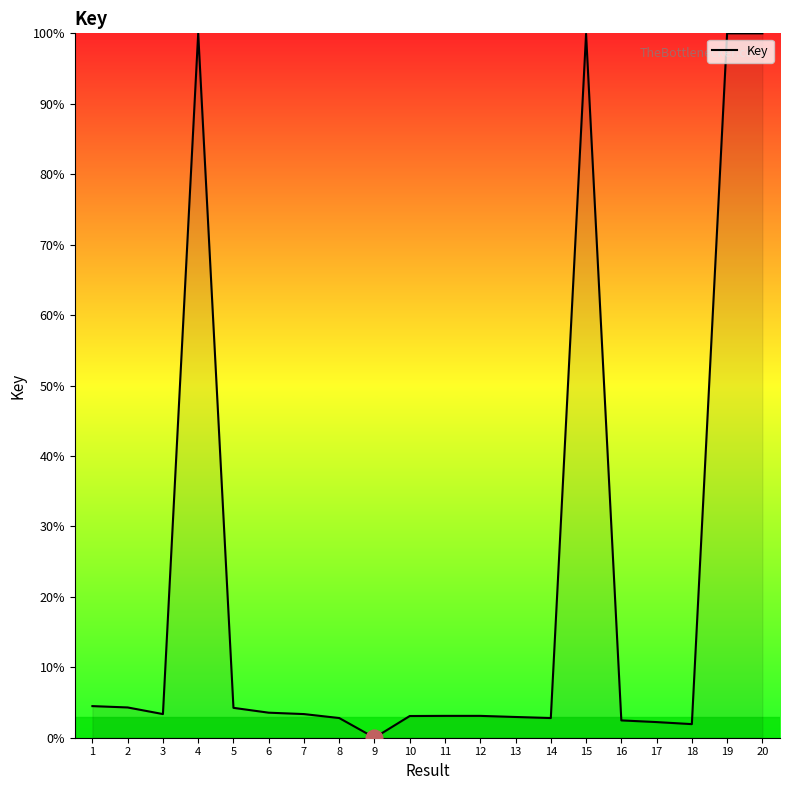

At which label does the data first exceed 3?

1